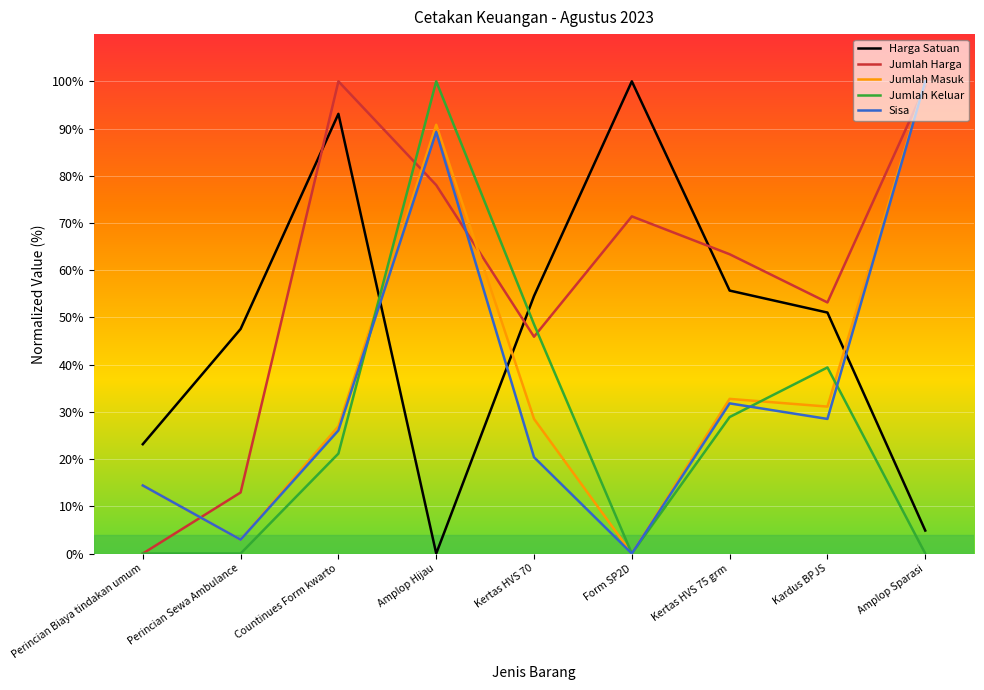

What is the difference between the highest and lowest values at Perincian Biaya tindakan umum?

23.2